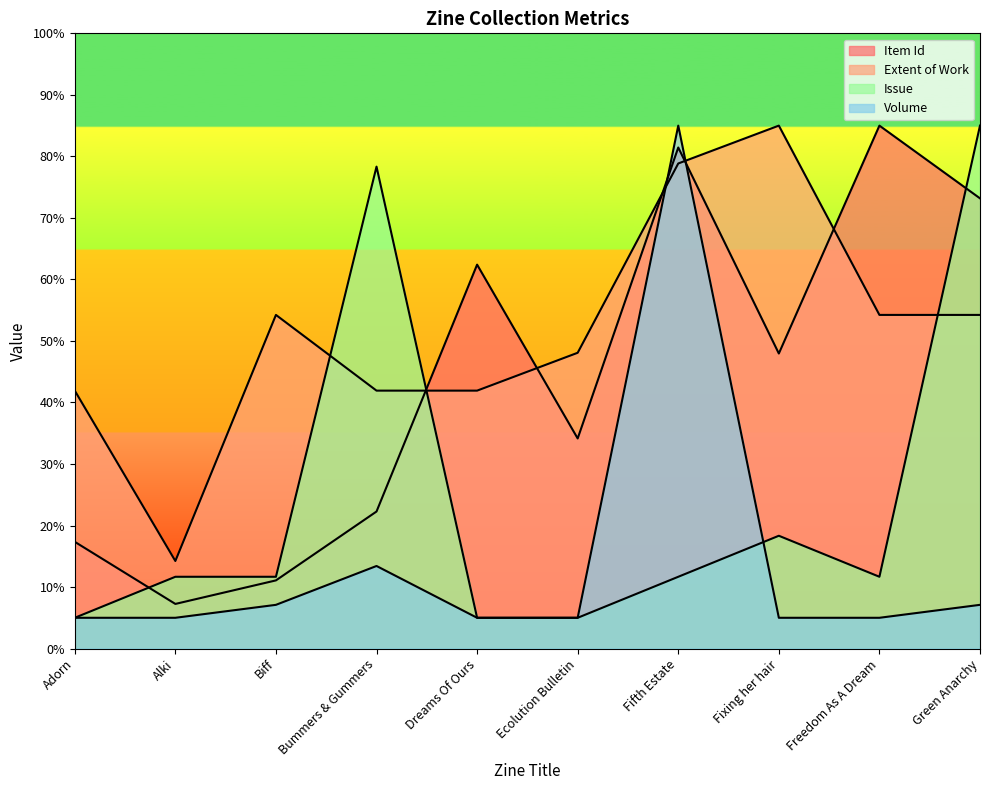

What position from the right is Biff?

8